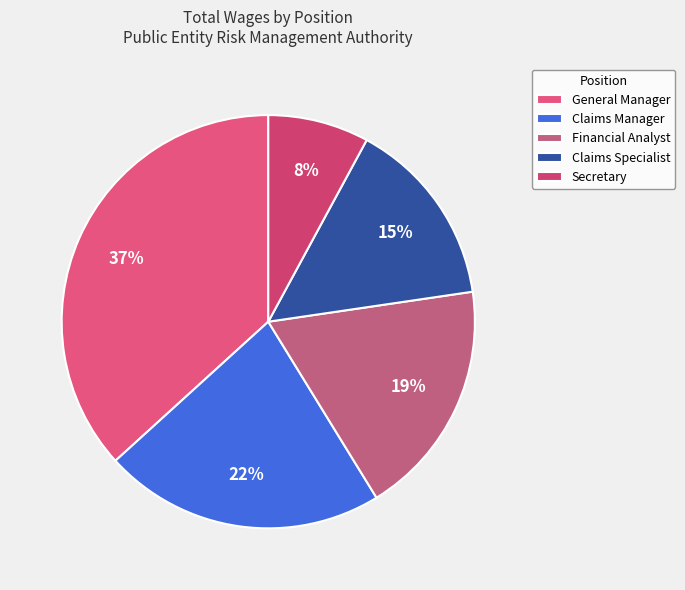

True or false: Financial Analyst accounts for 11% of the total.

False